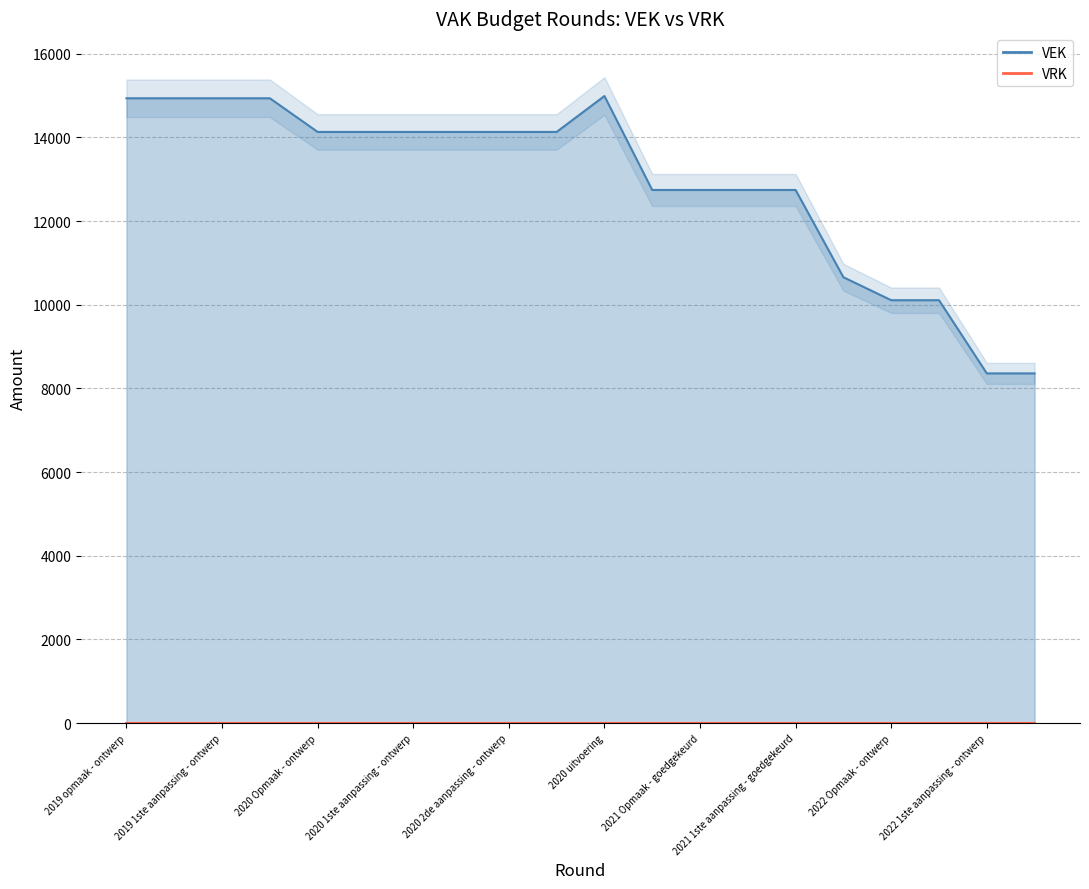

Reading right to left, extract all data points from this chart.

8360	8360	10109	10109	10658	12744	12744	12744	12744	14989	14131	14131	14131	14131	14131	14131	14936	14936	14936	14936